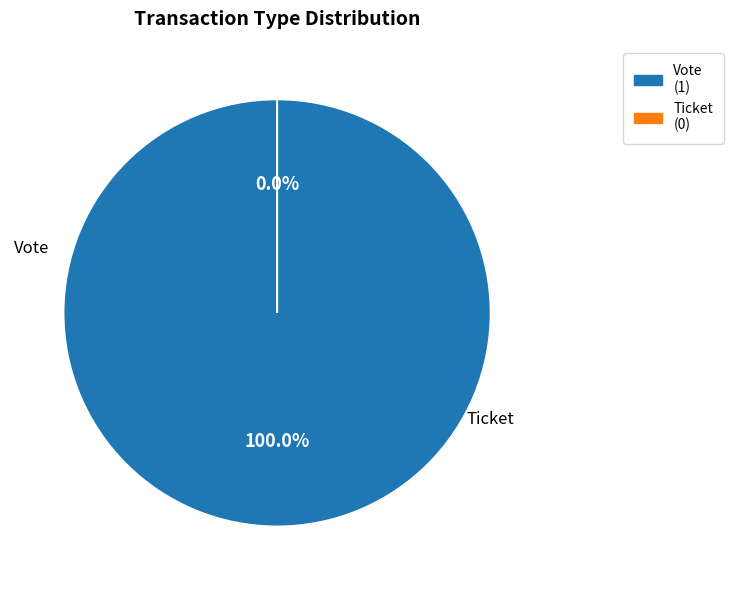

Which slice is the largest?

Vote